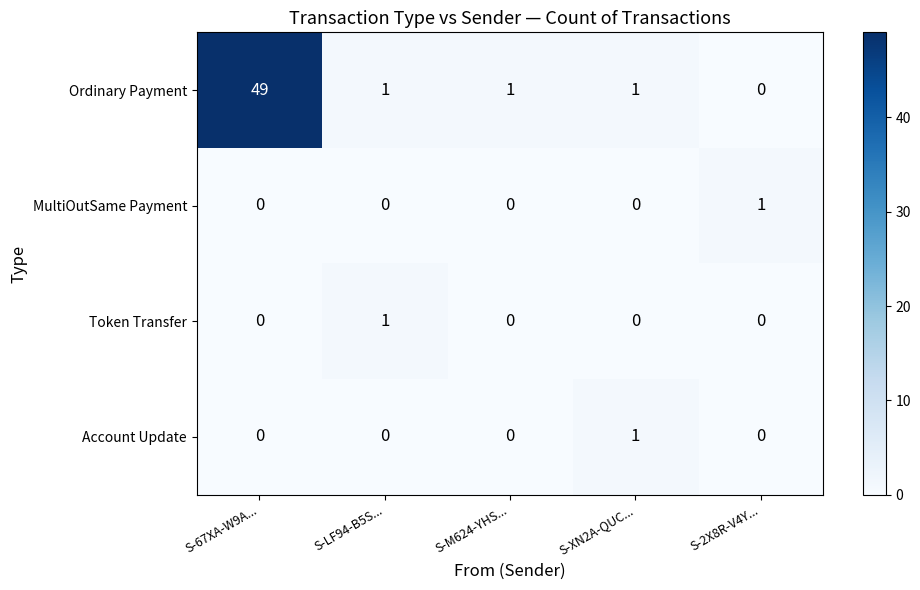

What is the difference between the maximum and minimum values in the Ordinary Payment series?

49